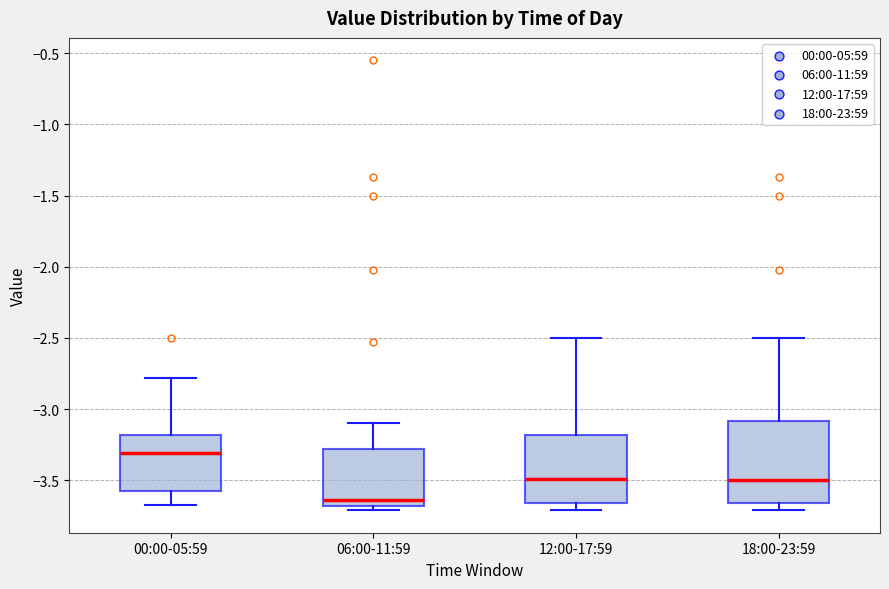

Which box's median line is the highest?

00:00-05:59